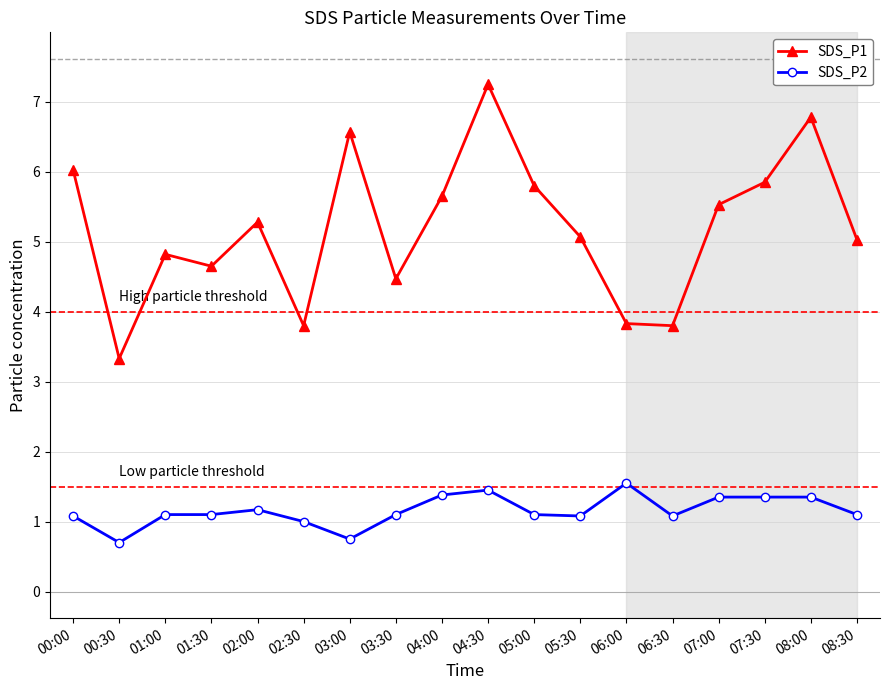

Does the chart display data point markers on the line(s)?

Yes